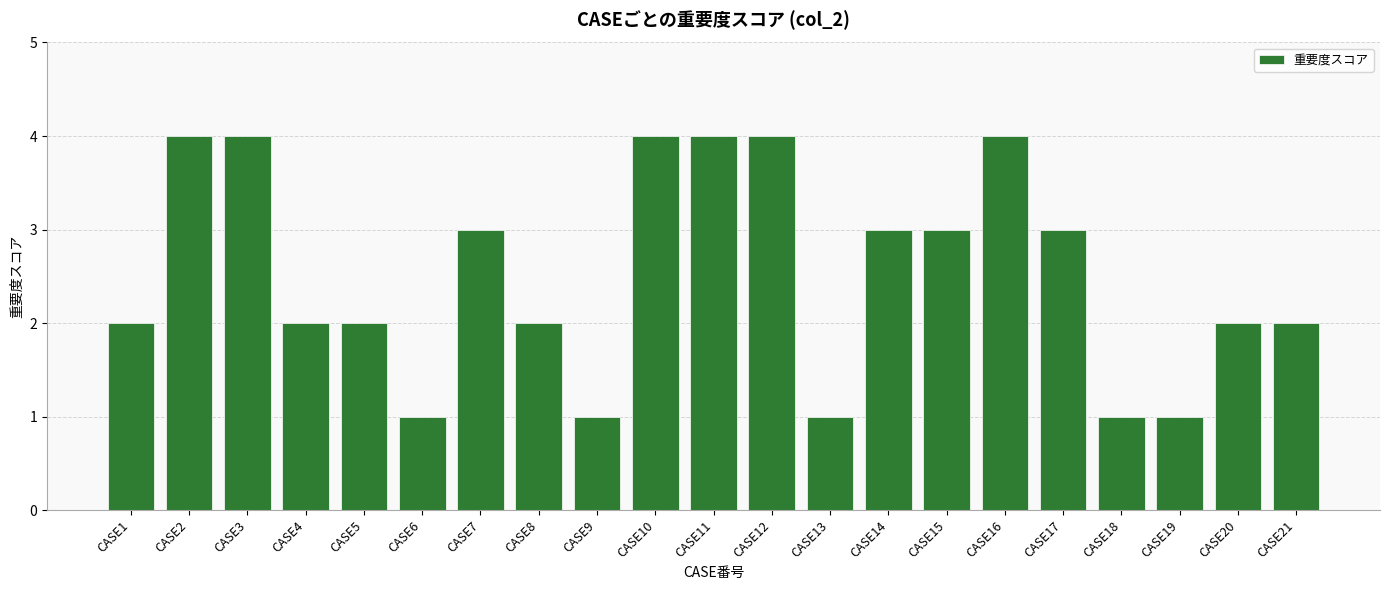

The value at CASE16 is 4. True or false?

True